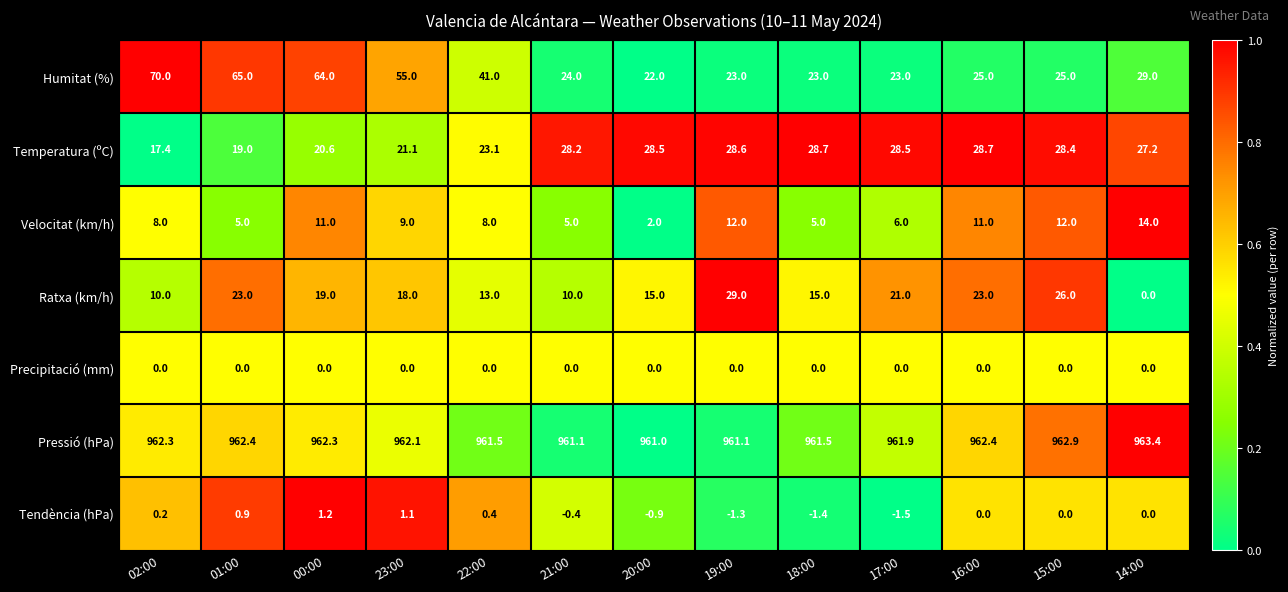

What is the difference between the Ratxa (km/h) values at 00:00 and 19:00?

10.0